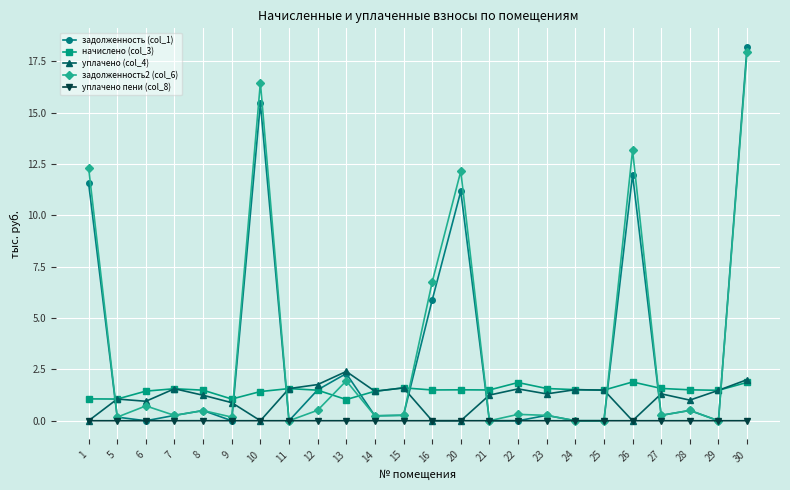

What is the value of the задолженность (col_1) point at the 20th from the left?

12.0